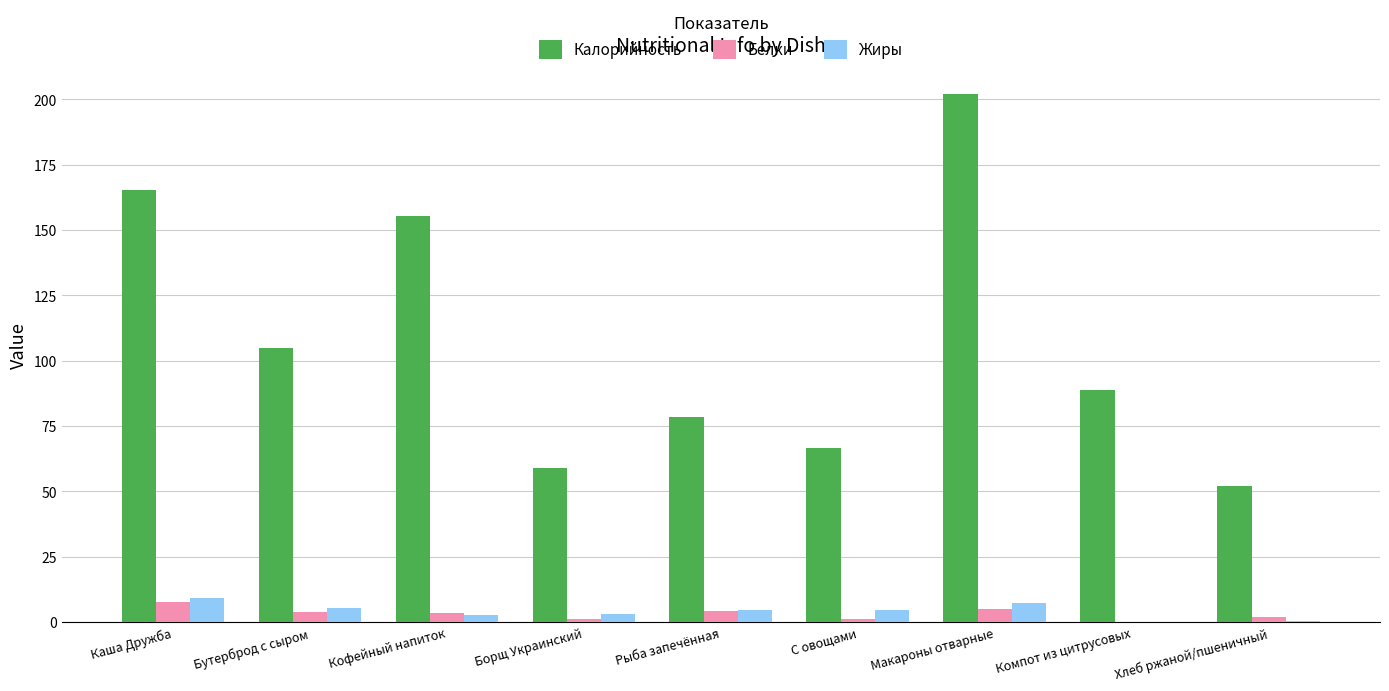

True or false: Калорийность has a value of 23.3 at Хлеб ржаной/пшеничный.

False